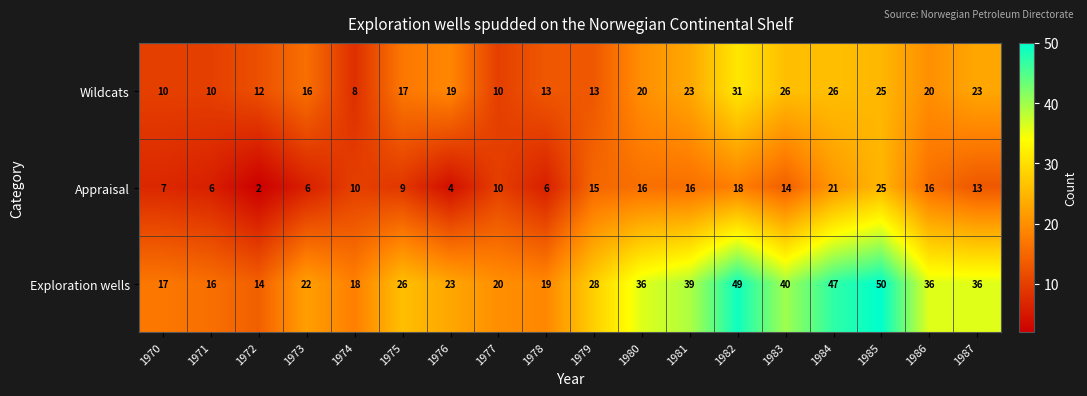

What value does the Exploration wells series have at 1975, to the nearest 10?

30